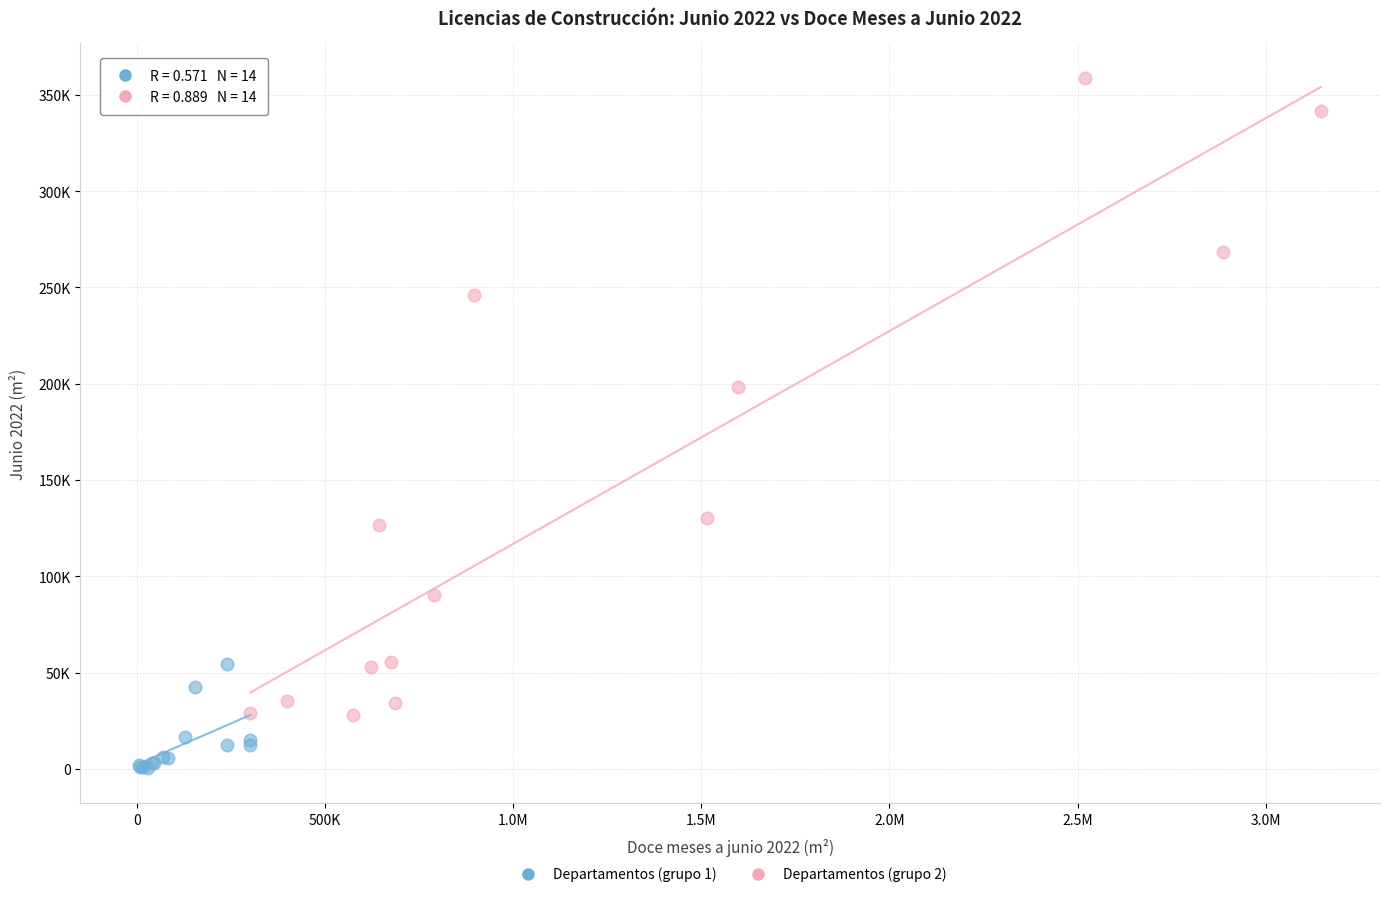

Which series has the widest spread of Y values?

Departamentos (grupo 2)